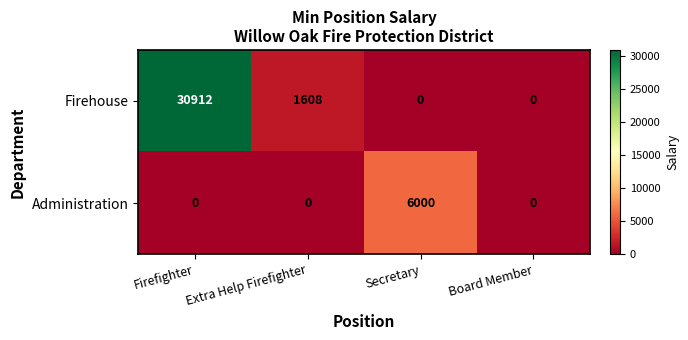

The Administration series shows 0 at Extra Help Firefighter. True or false?

True